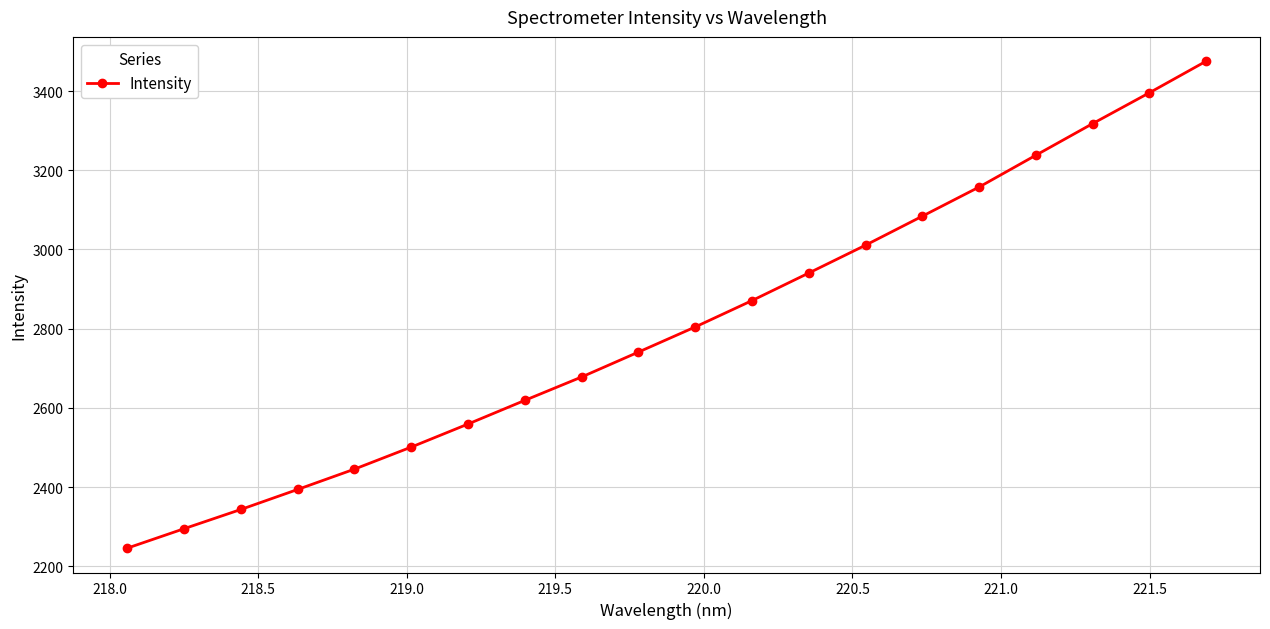

What is the maximum value shown in the chart?

3475.2